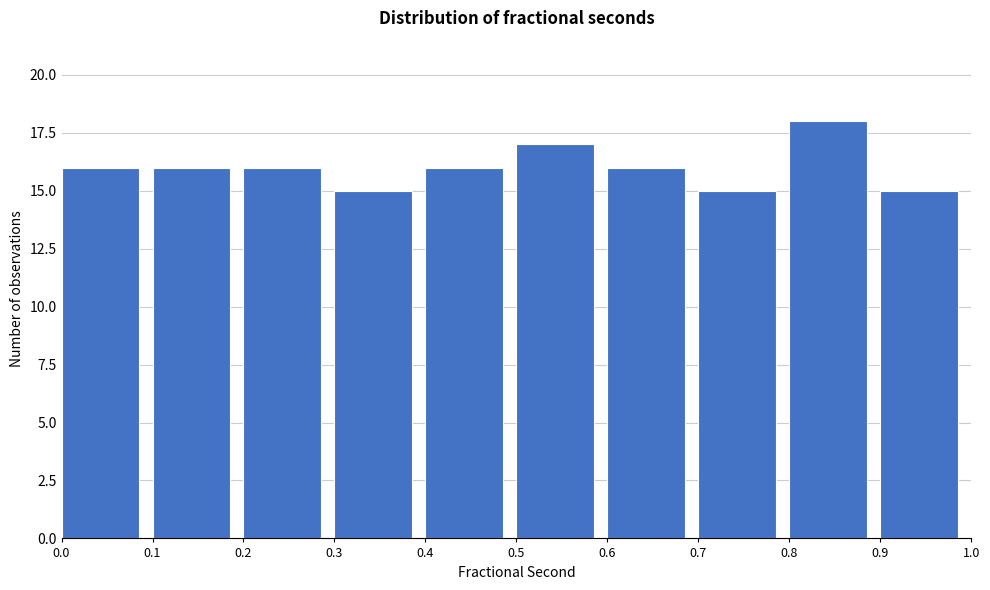

Reading left to right, list every bar in this chart as the range it spans on the x-axis followed by its height. The values are not printed on the chart, so give them approximately, as read against the axis.

0.0 to 0.1: 16
0.1 to 0.2: 16
0.2 to 0.3: 16
0.3 to 0.4: 15
0.4 to 0.5: 16
0.5 to 0.6: 17
0.6 to 0.7: 16
0.7 to 0.8: 15
0.8 to 0.9: 18
0.9 to 1.0: 15